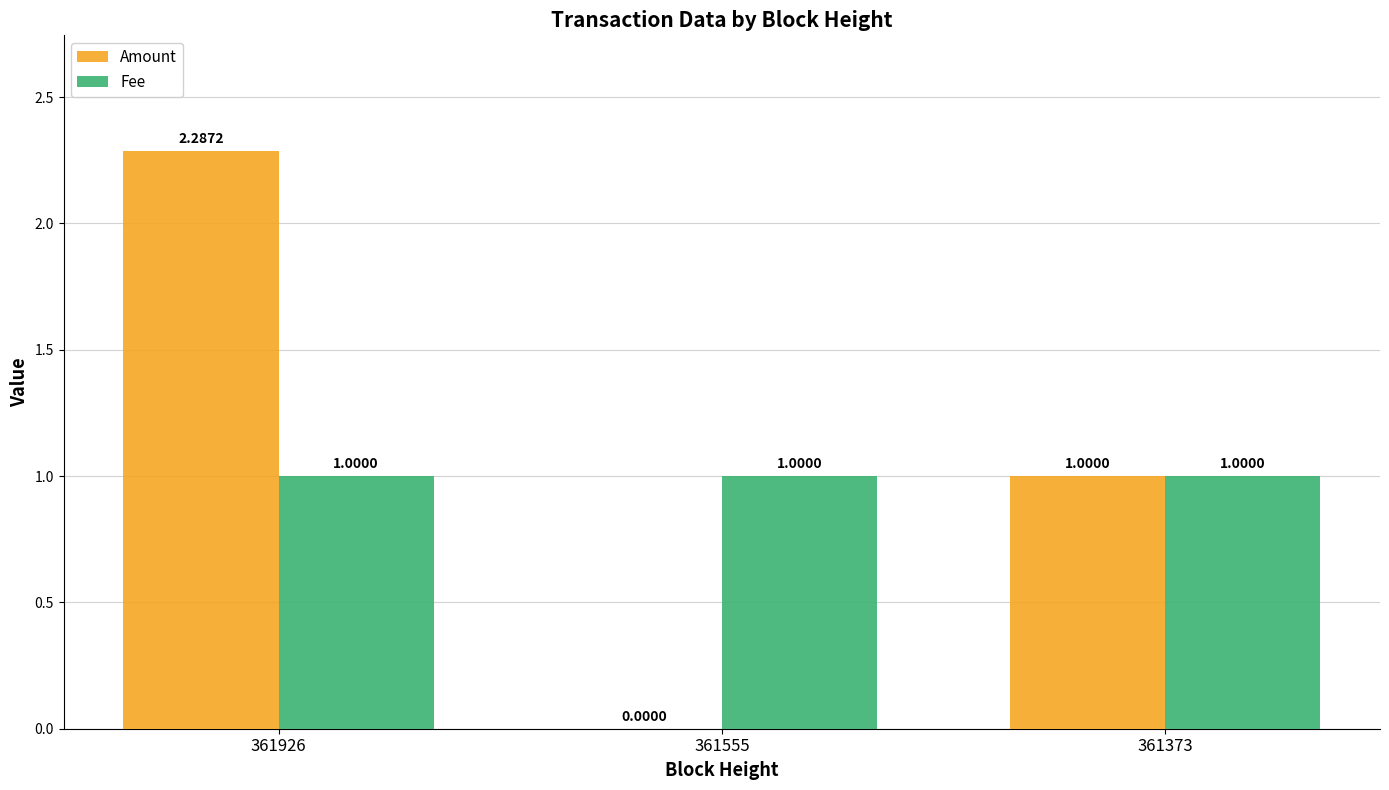

Which series has the largest total across all categories?

Amount